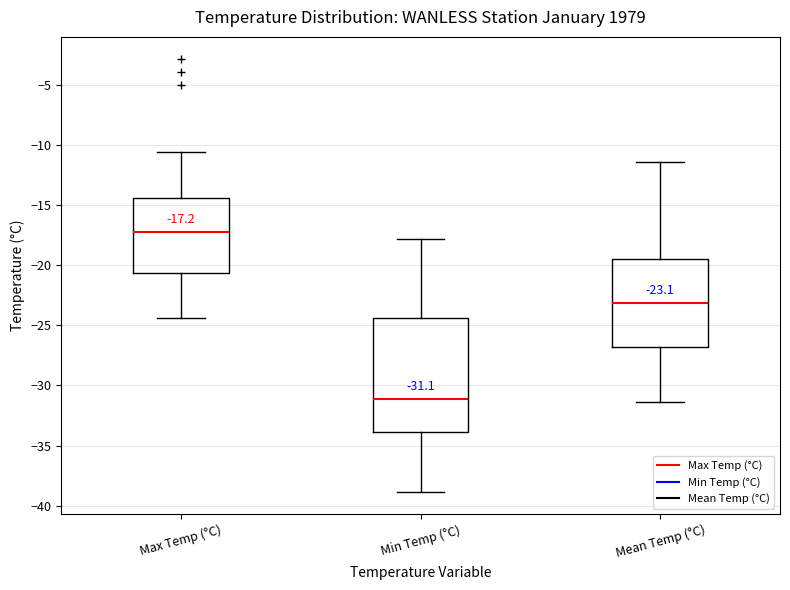

Comparing the boxes themselves (not the whiskers), which one is the tallest?

Min Temp (°C)